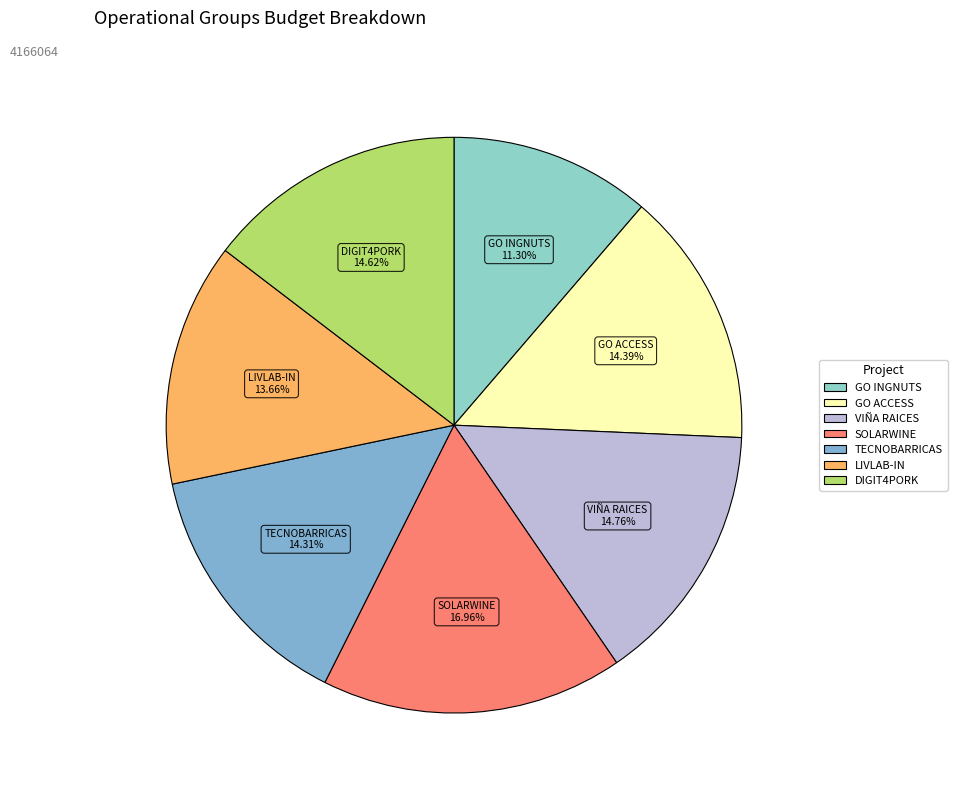

Is the sum of LIVLAB-IN and GO INGNUTS greater than half?

No